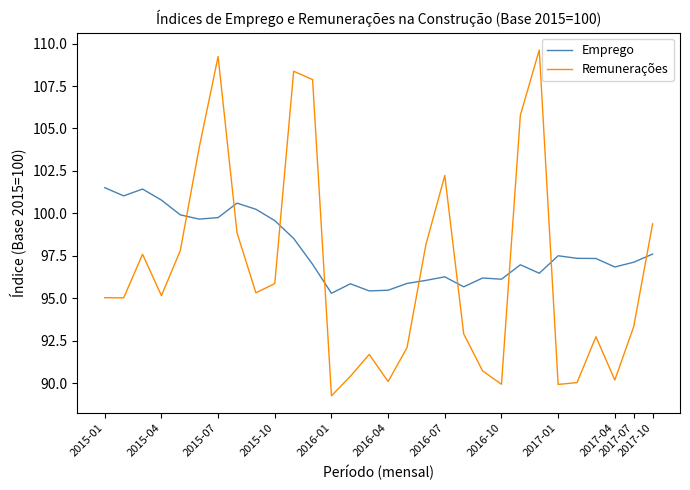

Which series has the largest total across all categories?

Emprego